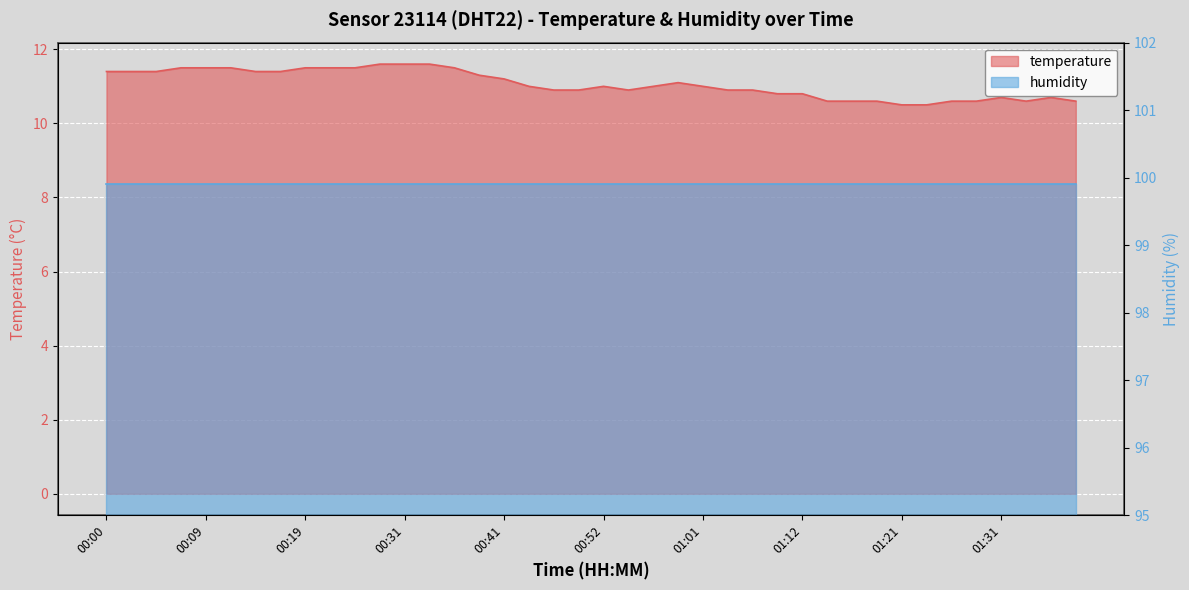

List the labels in order of value, largest first.

00:28, 00:31, 00:33, 00:07, 00:09, 00:12, 00:19, 00:22, 00:25, 00:36, 00:00, 00:02, 00:04, 00:14, 00:17, 00:39, 00:41, 00:59, 00:44, 00:52, 00:57, 01:01, 00:47, 00:49, 00:54, 01:04, 01:06, 01:09, 01:12, 01:31, 01:36, 01:14, 01:16, 01:19, 01:26, 01:29, 01:34, 01:39, 01:21, 01:24